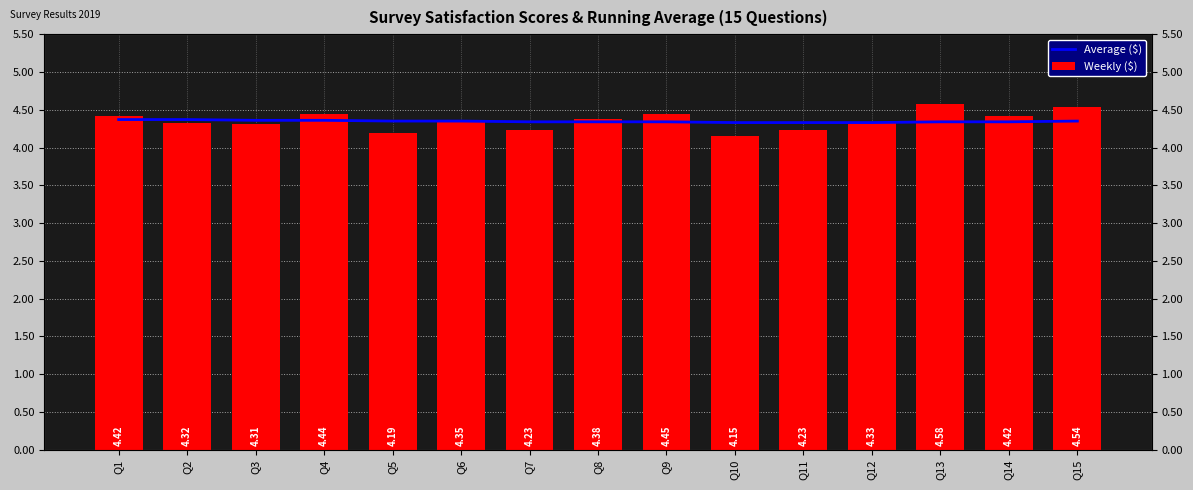

How many Weekly ($) values are between 4 and 5?

15